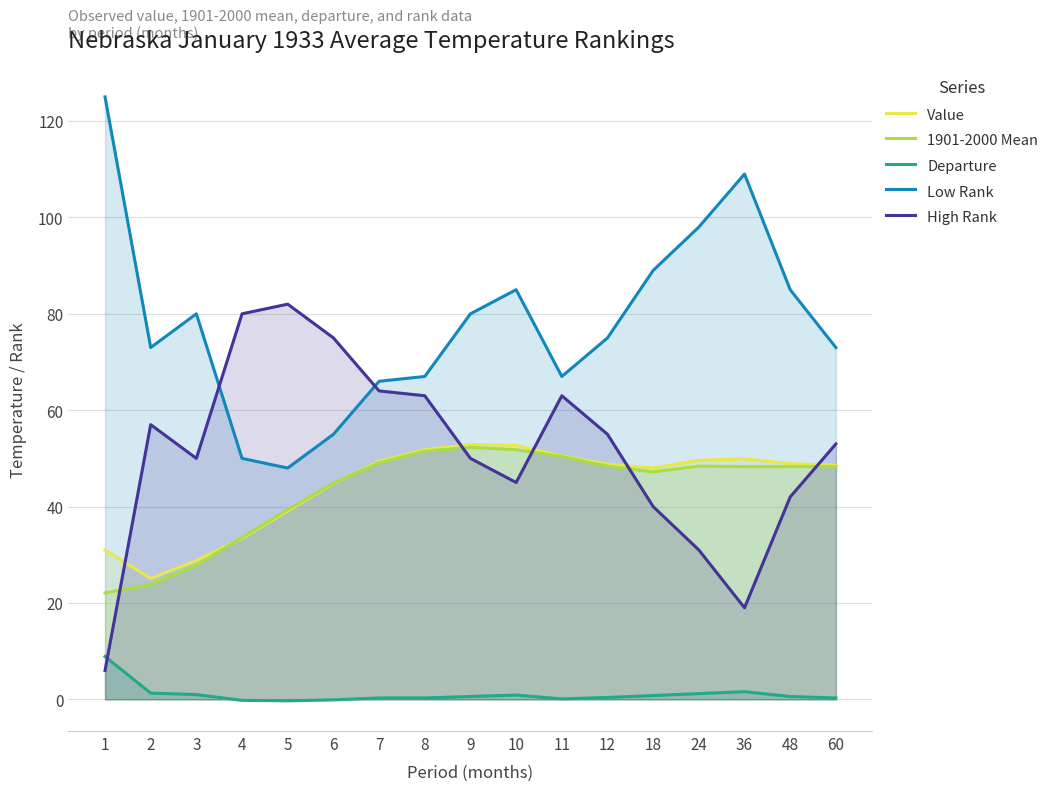

What is the difference between the maximum and minimum values in the Departure series?

9.2